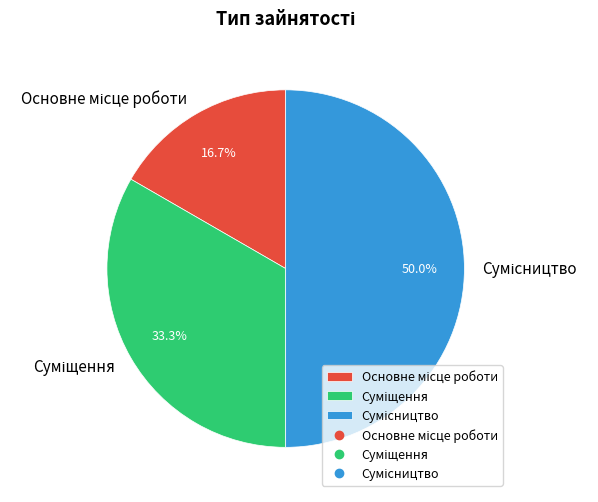

Count the number of slices in the pie.

3